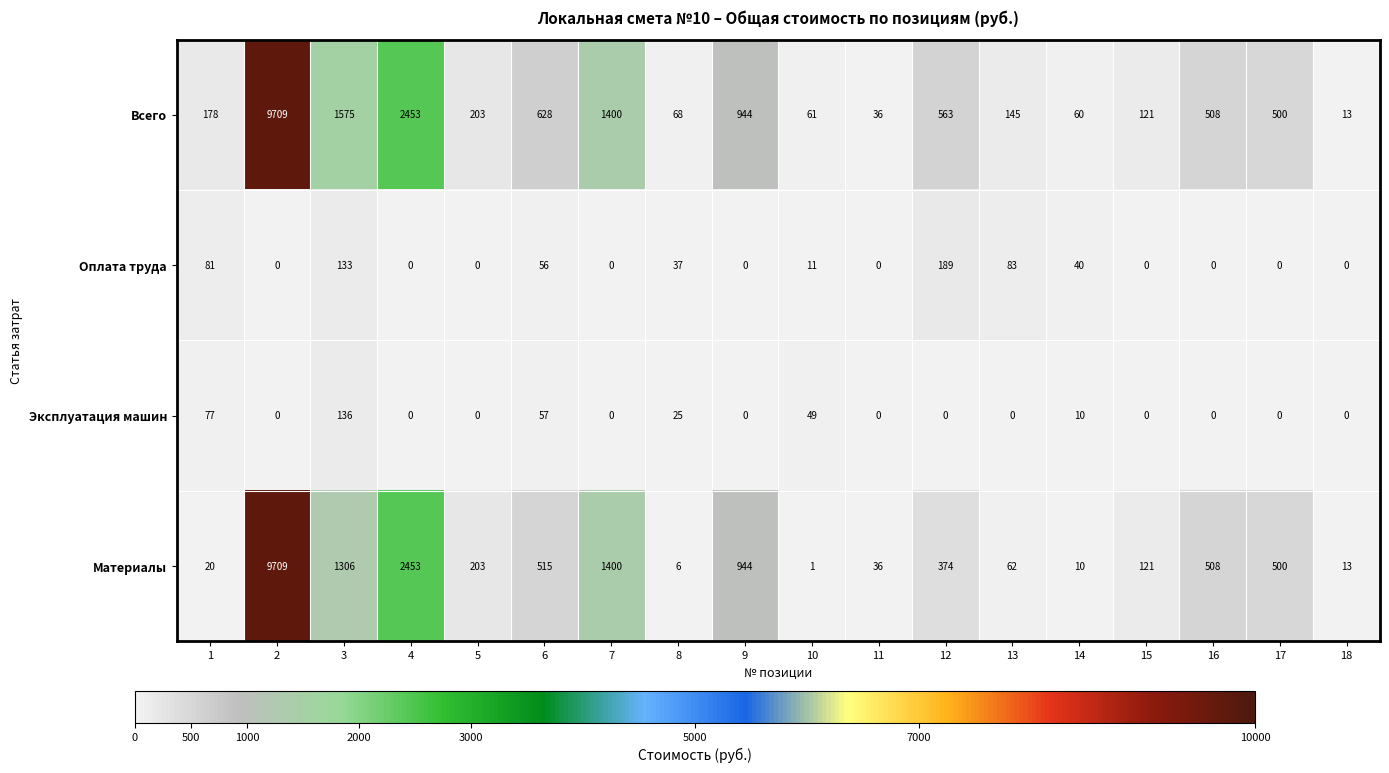

What is the maximum value shown in the chart?

9709